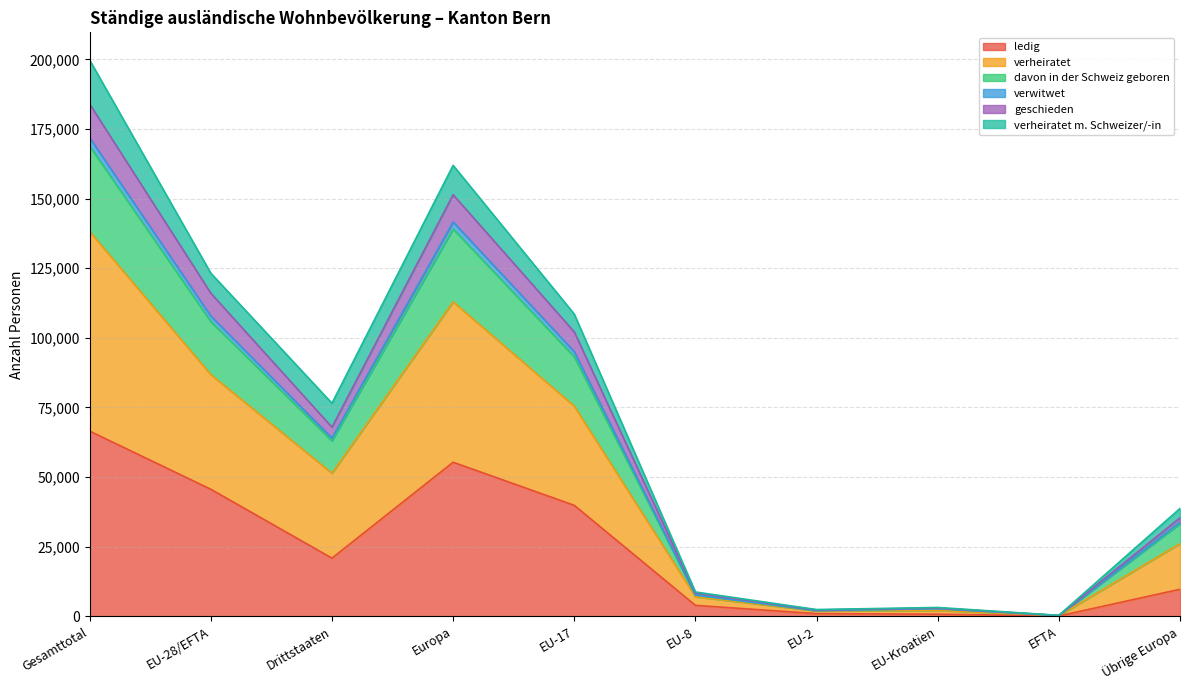

Which series has the widest spread of values?

verheiratet